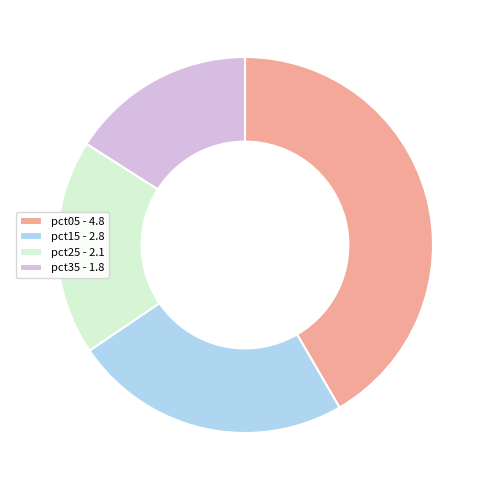

Which slice is the smallest?

pct35 - 1.8